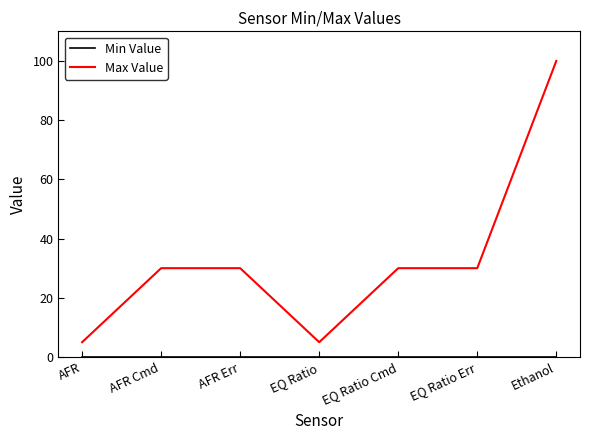

What is the total value across all series at AFR?

5